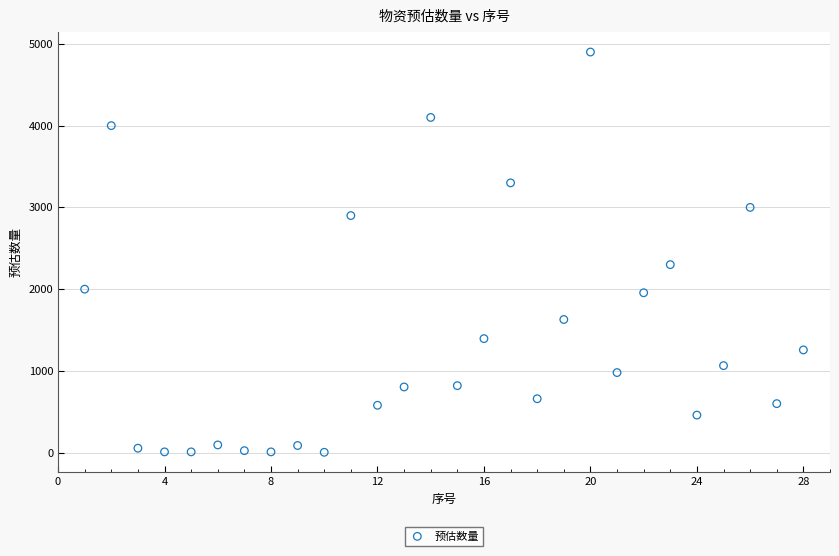

What Y value in the scatter plot is closest to 2452?

2300